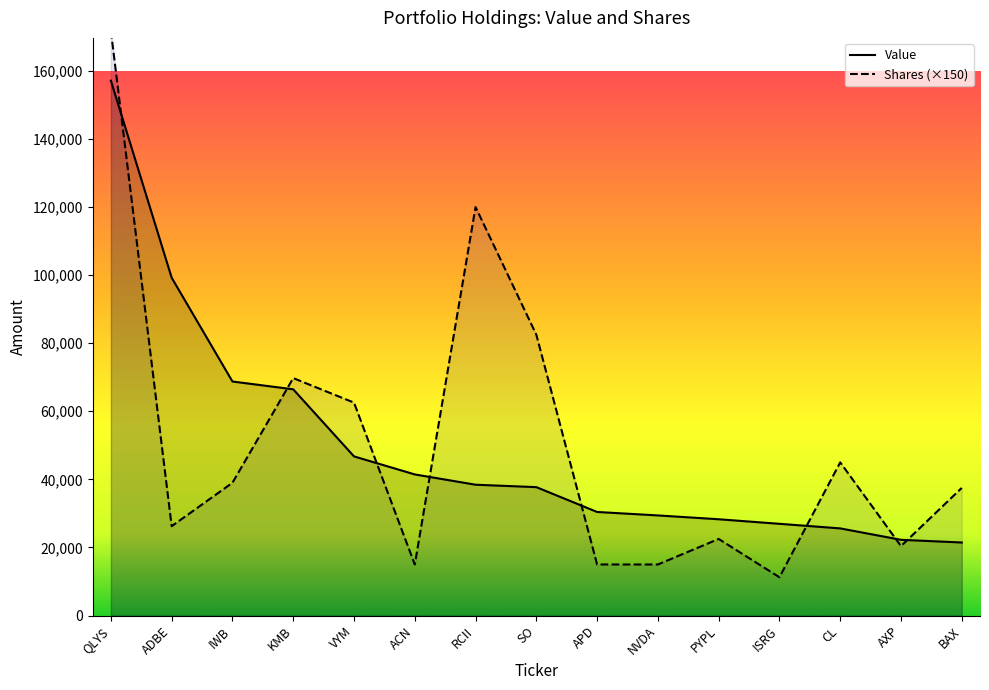

Where is Shares or principal amount nearest to the value 91500?

SO